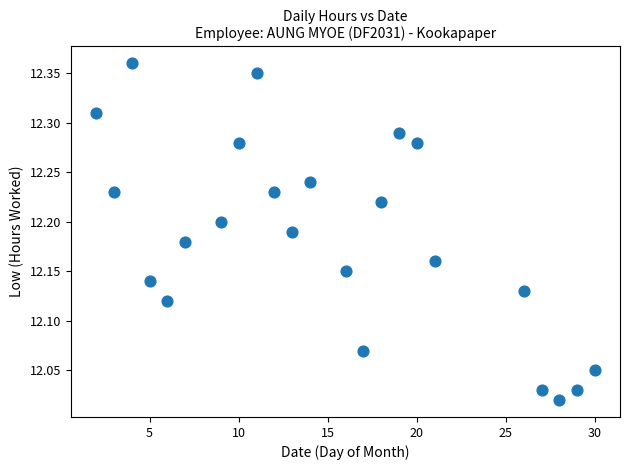

What is the range of Y values (max minus min)?

0.3